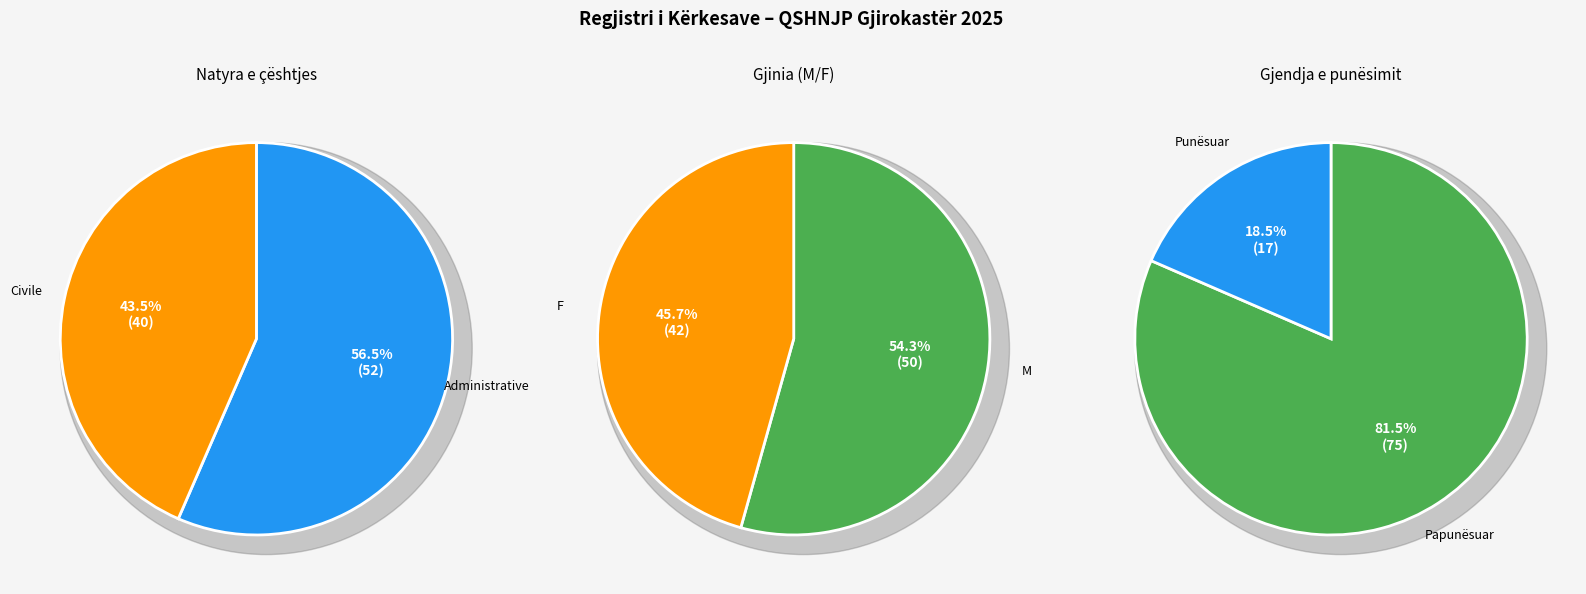

Which slice is the smallest?

Civile